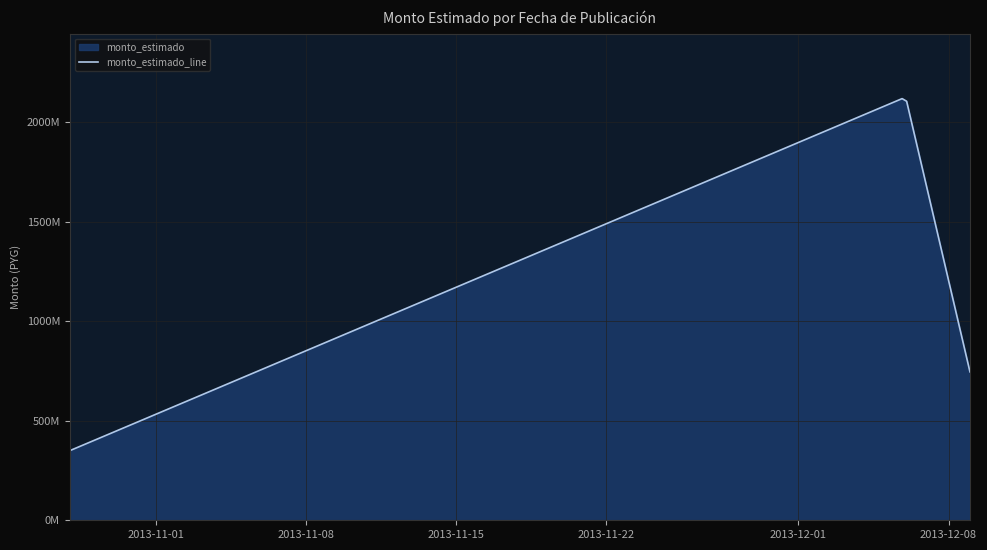

Count the number of categories in the chart.

3